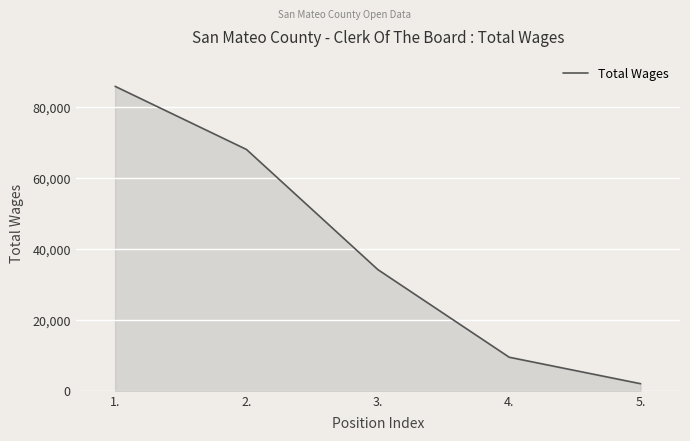

Reading right to left, extract all data points from this chart.

5.=2000	4.=9463	3.=34165	2.=68027	1.=85821